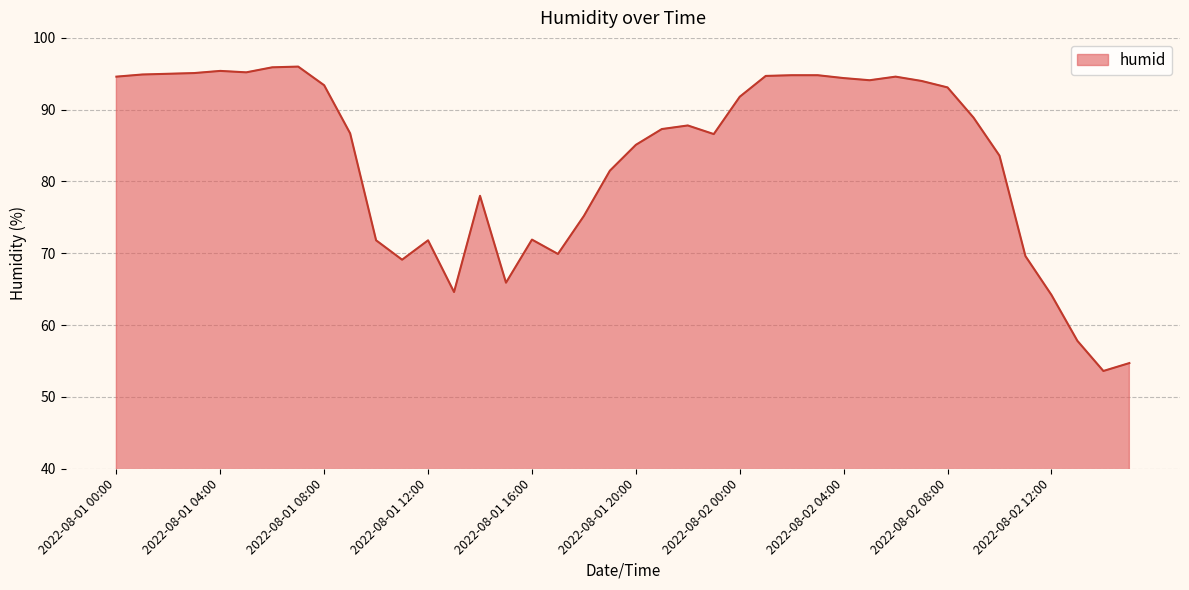

What is the minimum value shown in the chart?

53.6